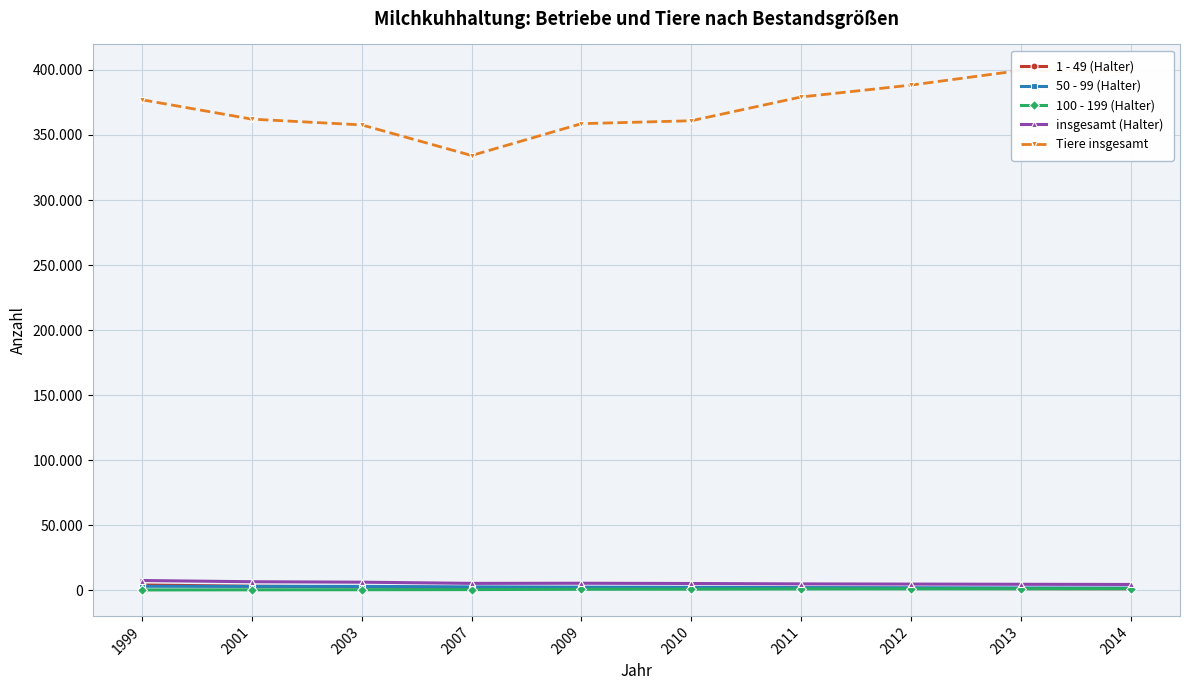

True or false: 50 - 99 (Halter) has a value of 3040 at 2001.

True